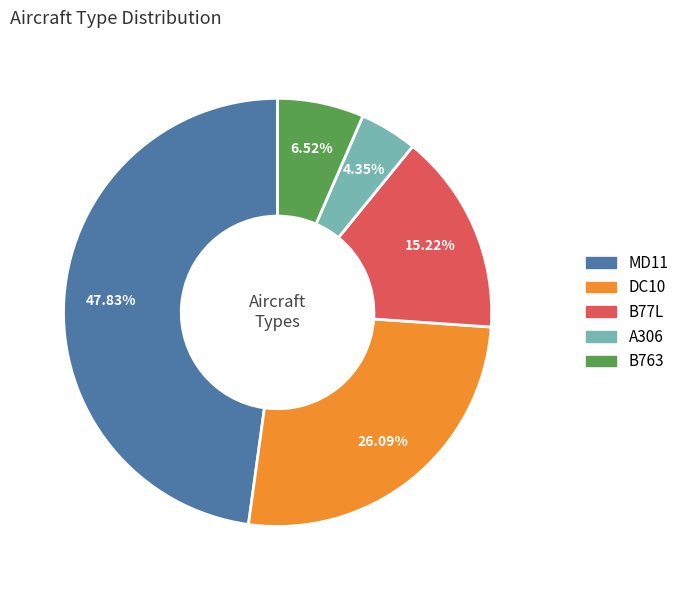

Is there a majority slice in this chart?

No